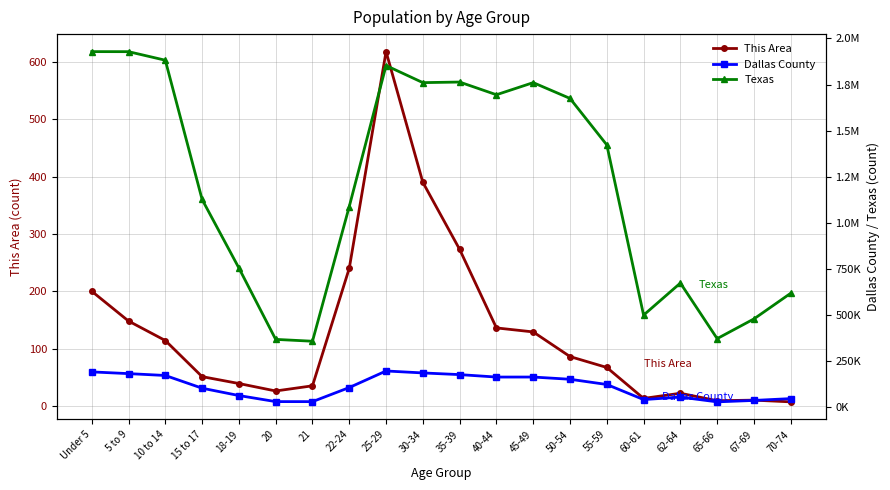

How many data points does each series have?

20